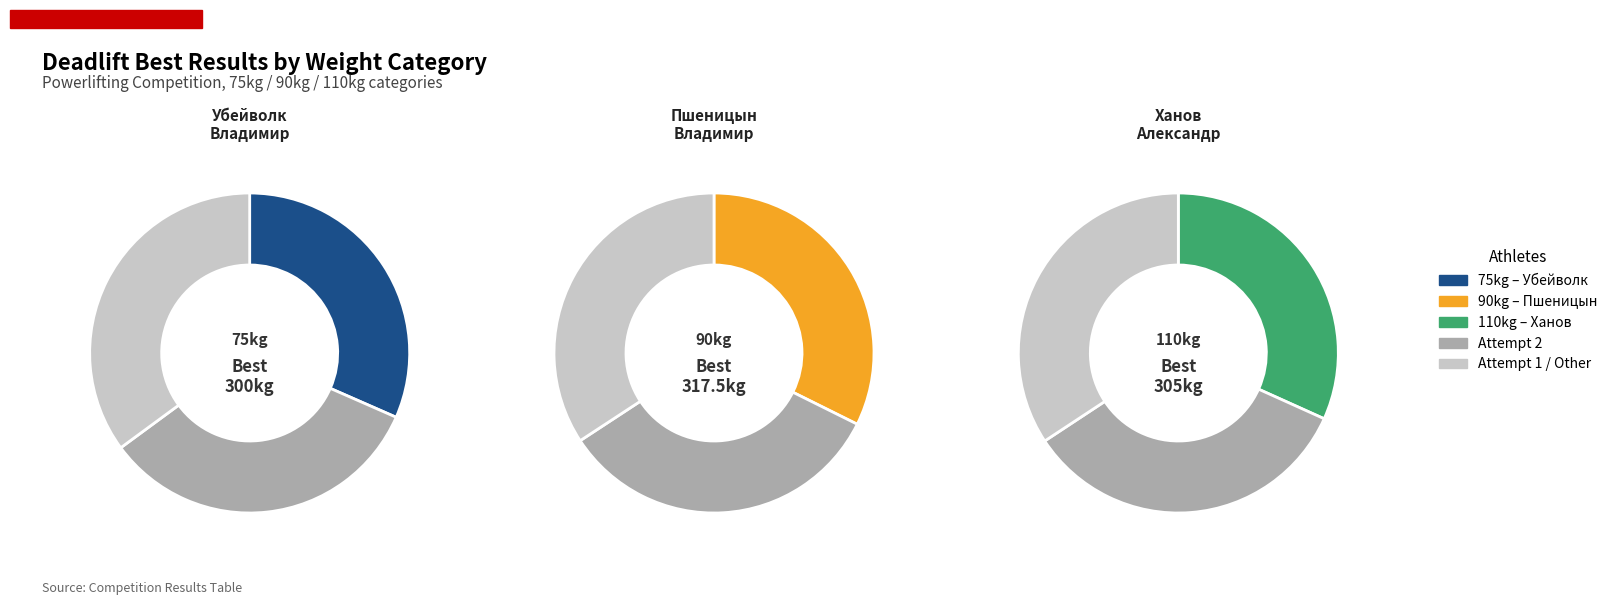

What is the spread (max minus min) of values at Пшеницын Владимир?

25.0